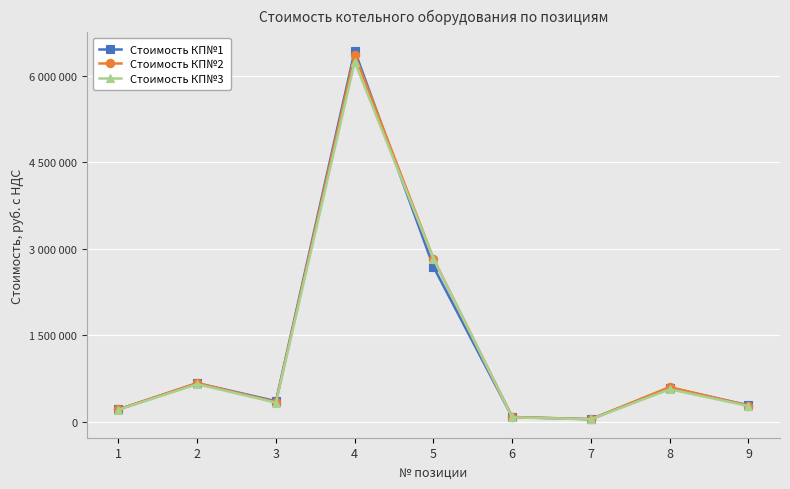

Rank the series by their average value, from lowest to highest.

Стоимость КП№3, Стоимость КП№1, Стоимость КП№2